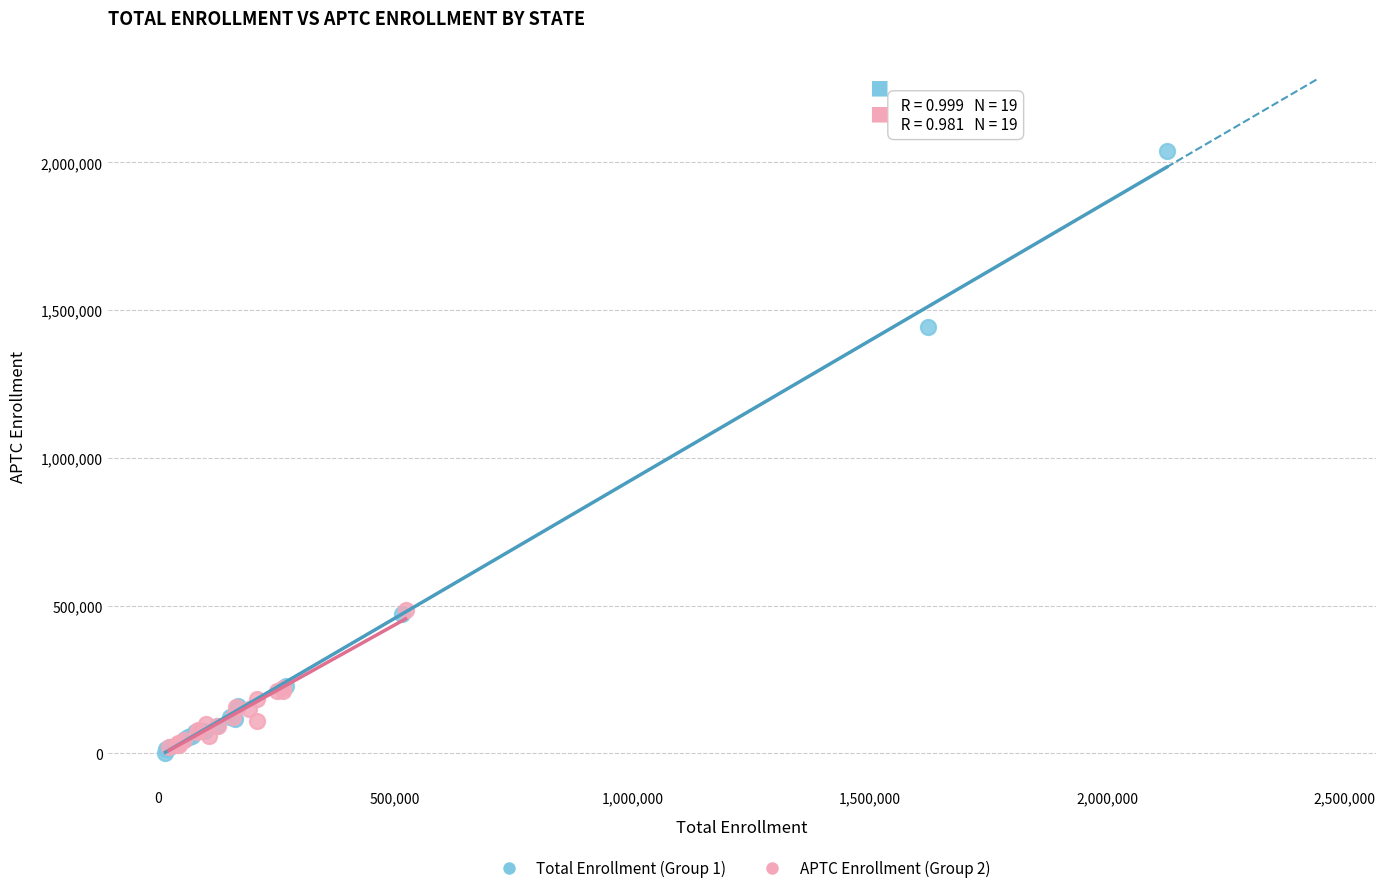

Which series has the largest Y range (max minus min)?

Total Enrollment (Group 1)